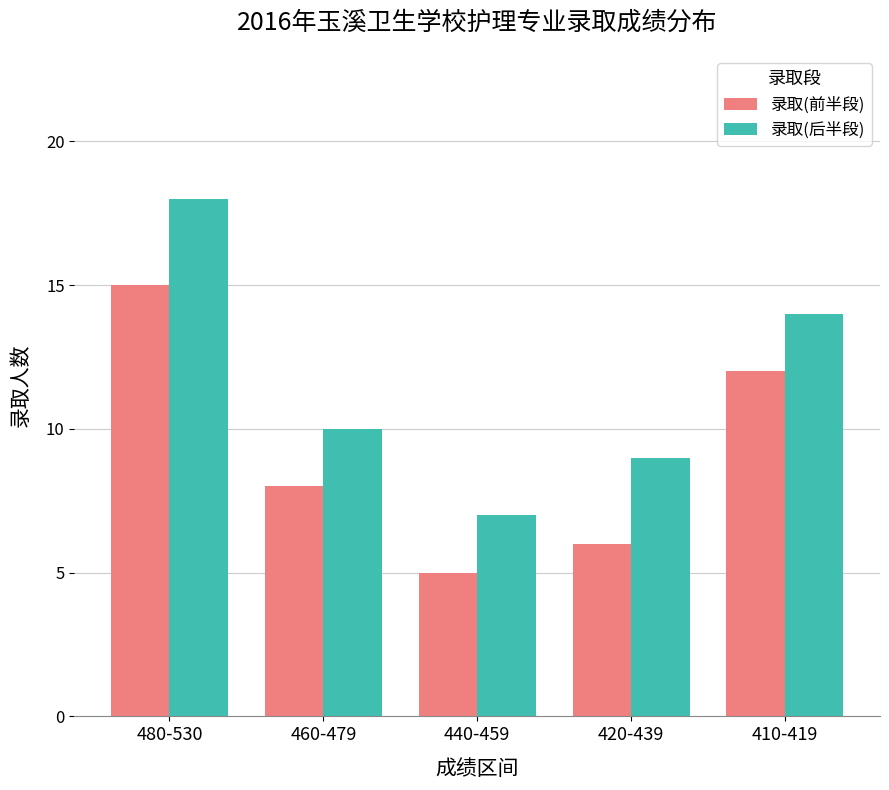

Which series has the largest range (max minus min)?

录取(后半段)